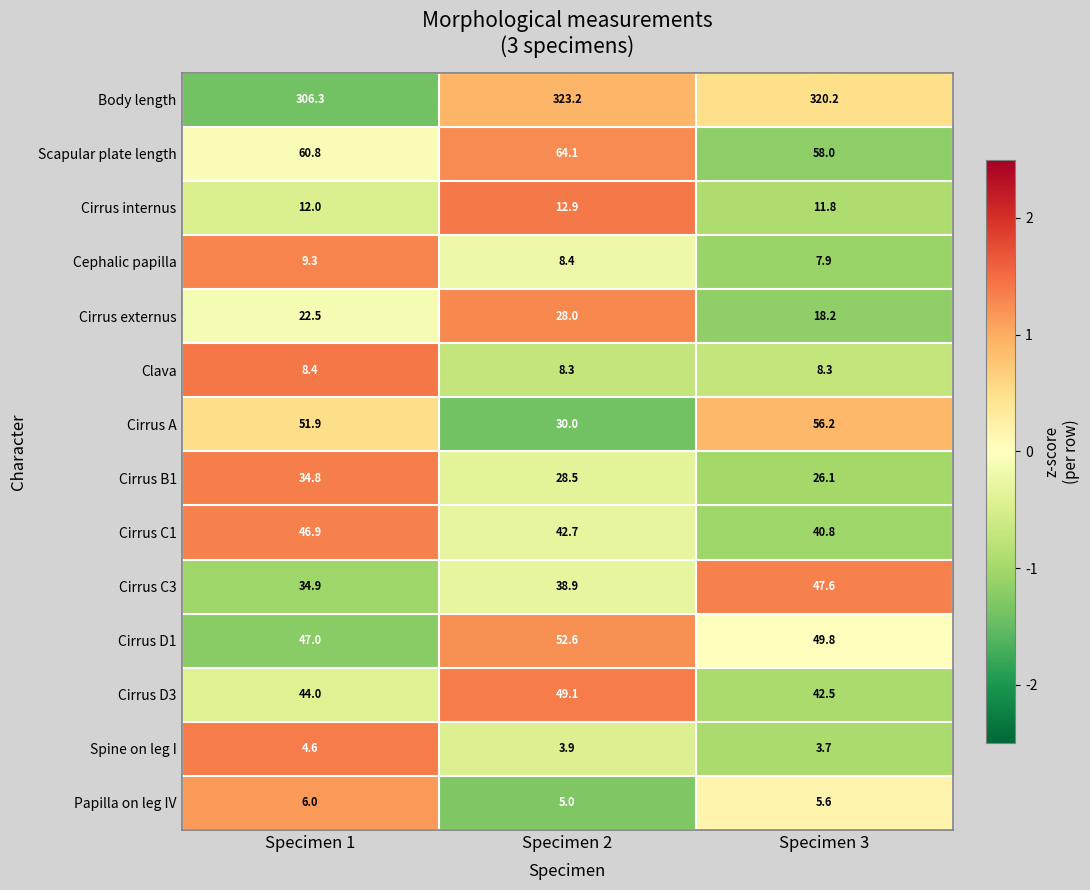

How many data points does each series have?

3